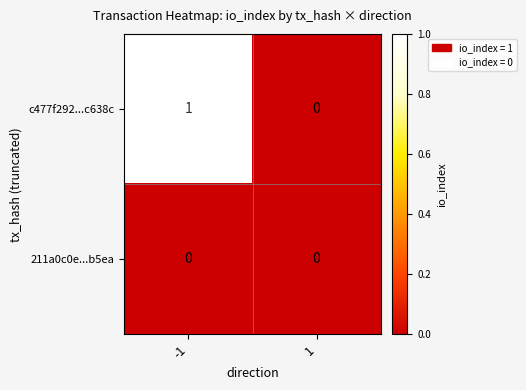

Reading right to left, list all the values displayed in this chart.

c477f292...c638c: 0	1
211a0c0e...b5ea: 0	0